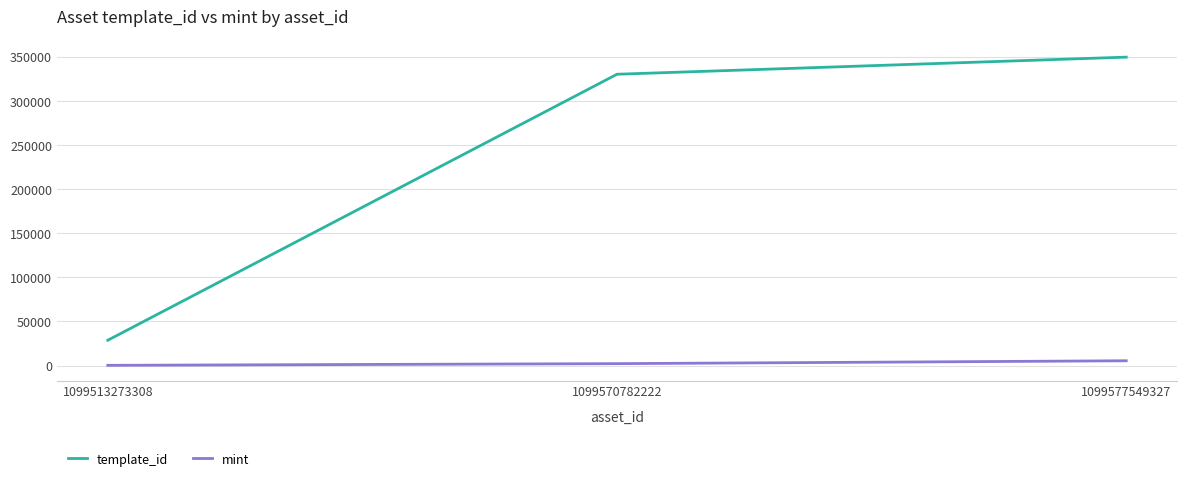

What is the maximum value shown in the chart?

349523